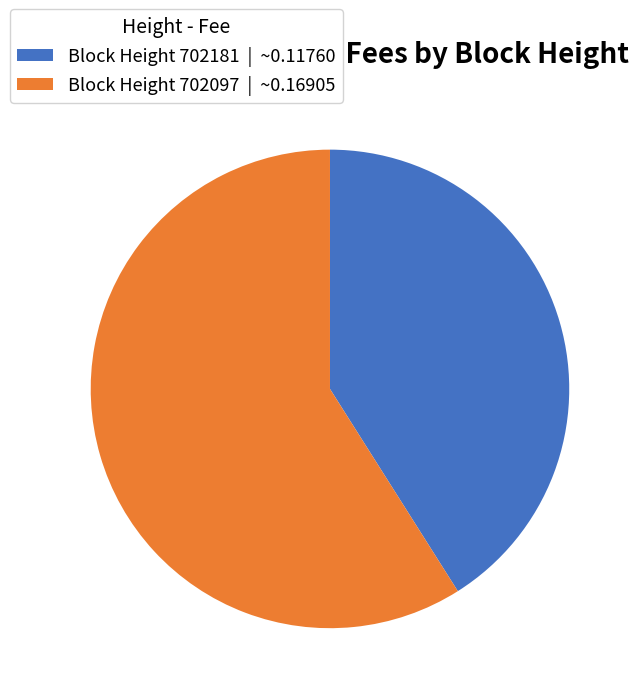

Do Block Height 702181 | ~0.11760 and Block Height 702097 | ~0.16905 together represent more than half of the pie?

Yes